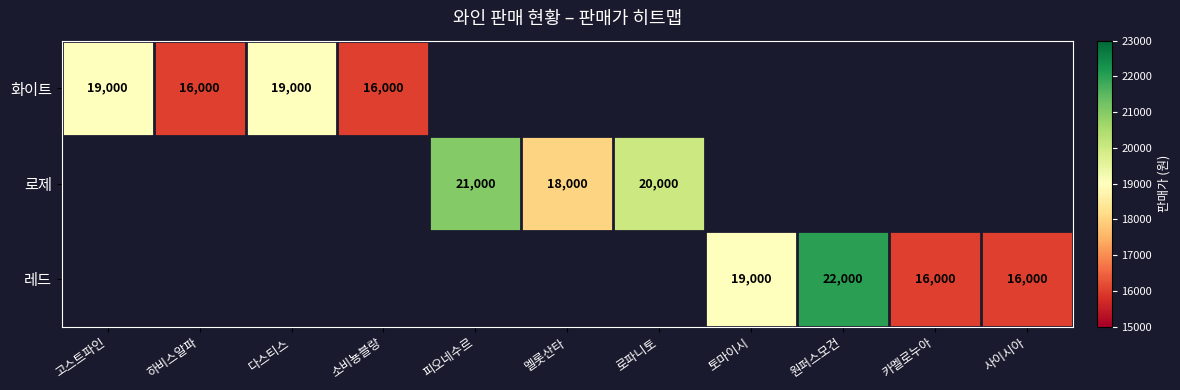

Is it true that 화이트 equals 12472 at 다스티스?

False